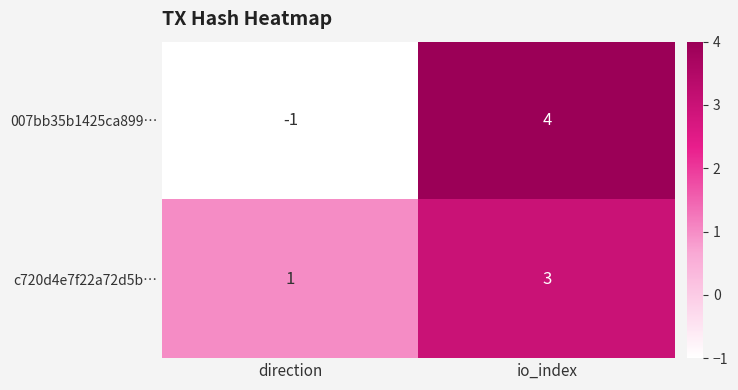

Reading right to left, list all the values displayed in this chart.

007bb35b1425ca899…: io_index=4	direction=-1
c720d4e7f22a72d5b…: io_index=3	direction=1